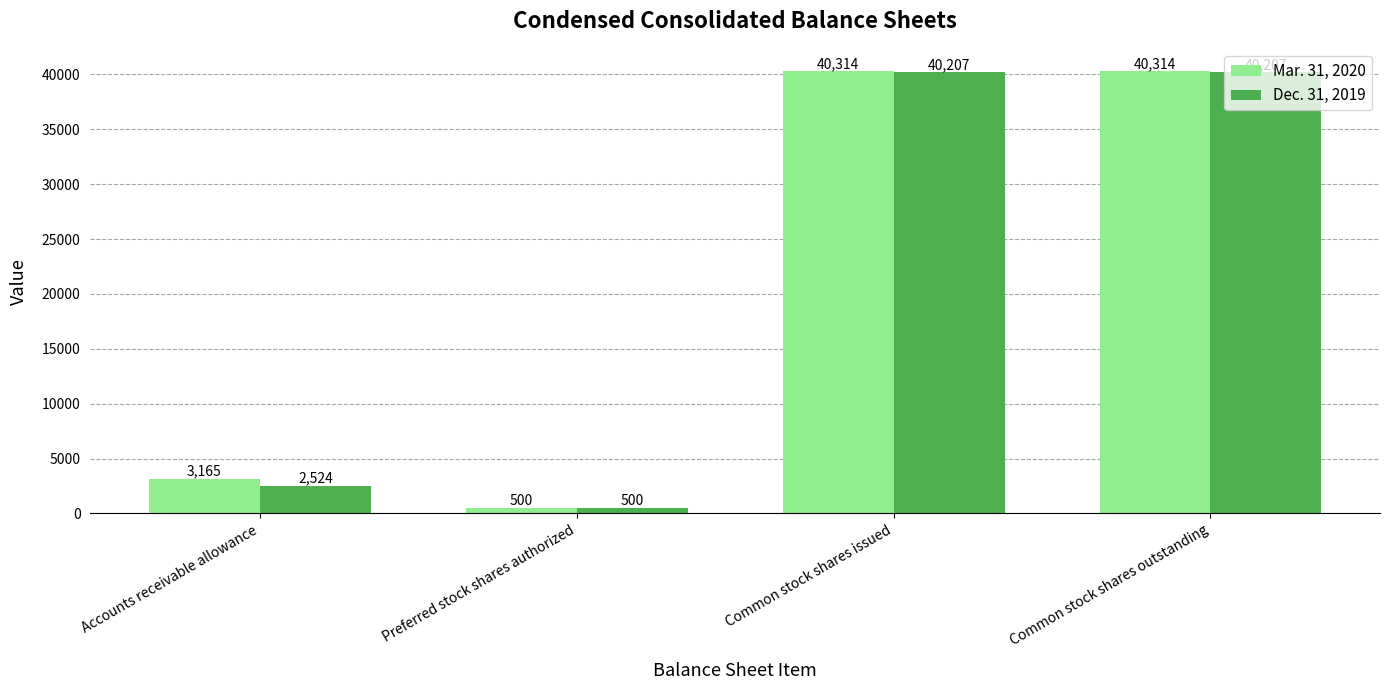

What is the value of the Mar. 31, 2020 bar at the 1st from the left?

3165